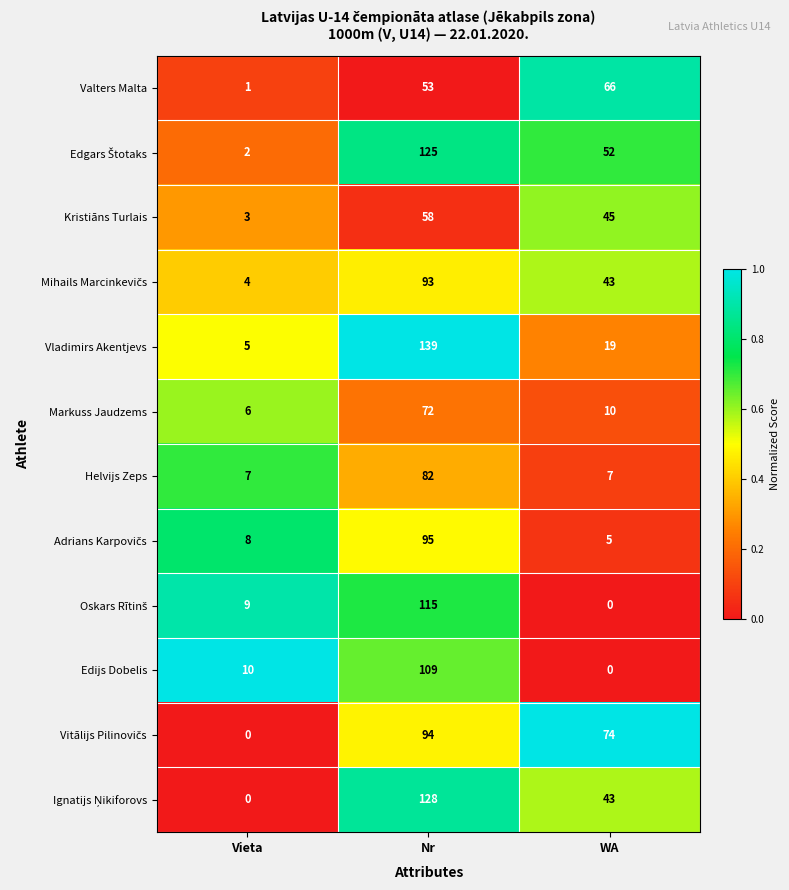

What value does the Kristiāns Turlais series have at Vieta, to the nearest 5?

5